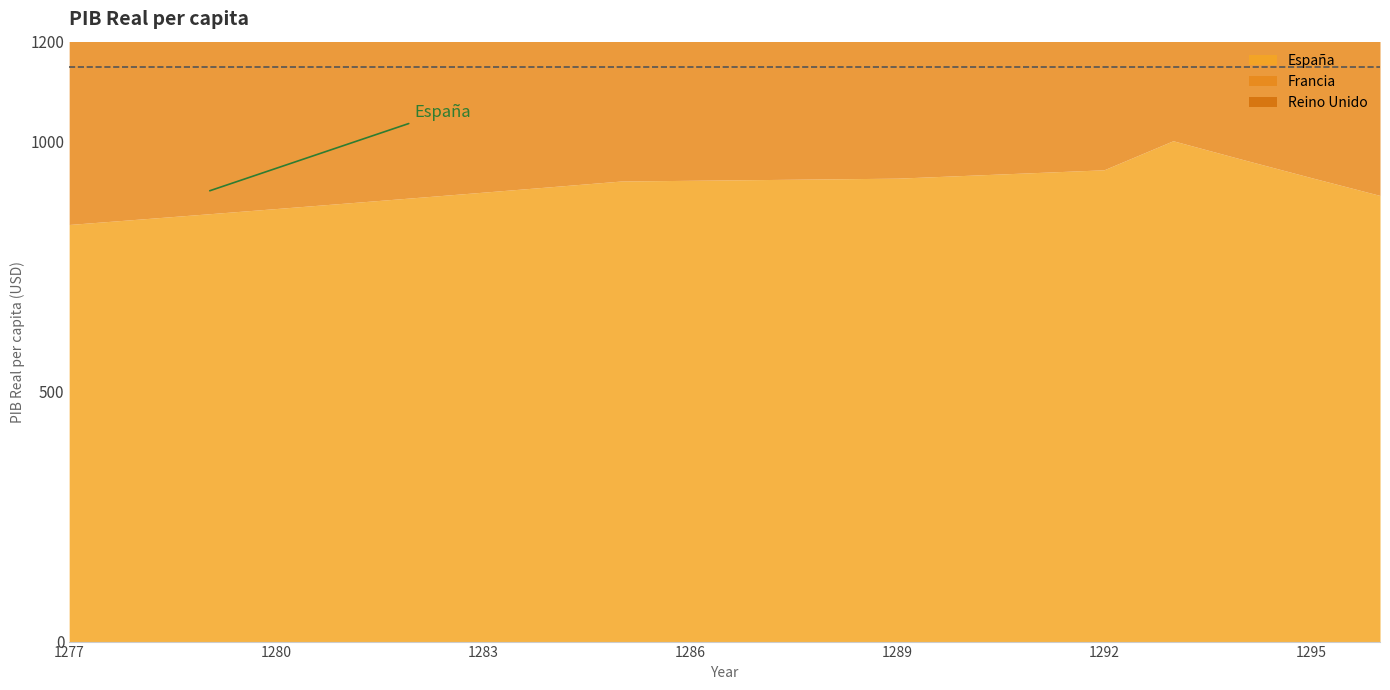

What is the value of the España point at the 20th from the left?

892.4